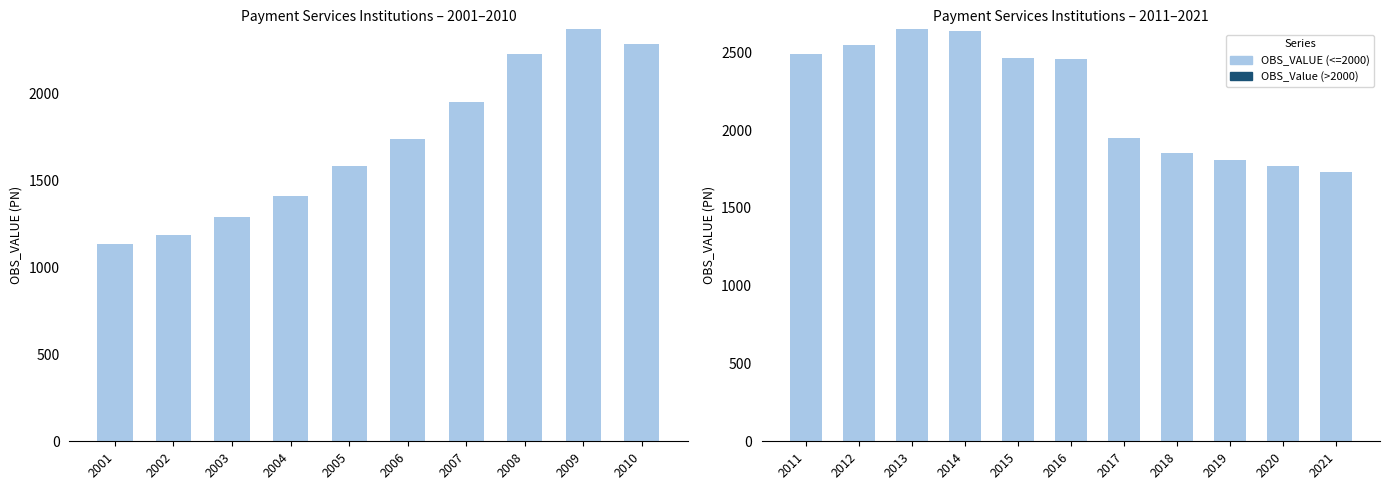

List the series in order of their overall mean, highest first.

OBS_VALUE (<=2000), OBS_Value (>2000)